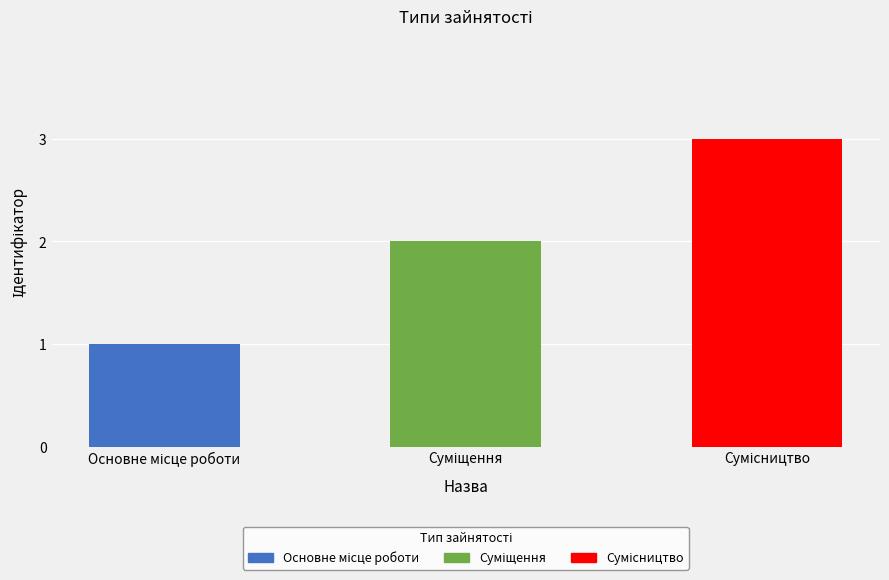

Reading left to right, extract all data points from this chart.

1	2	3